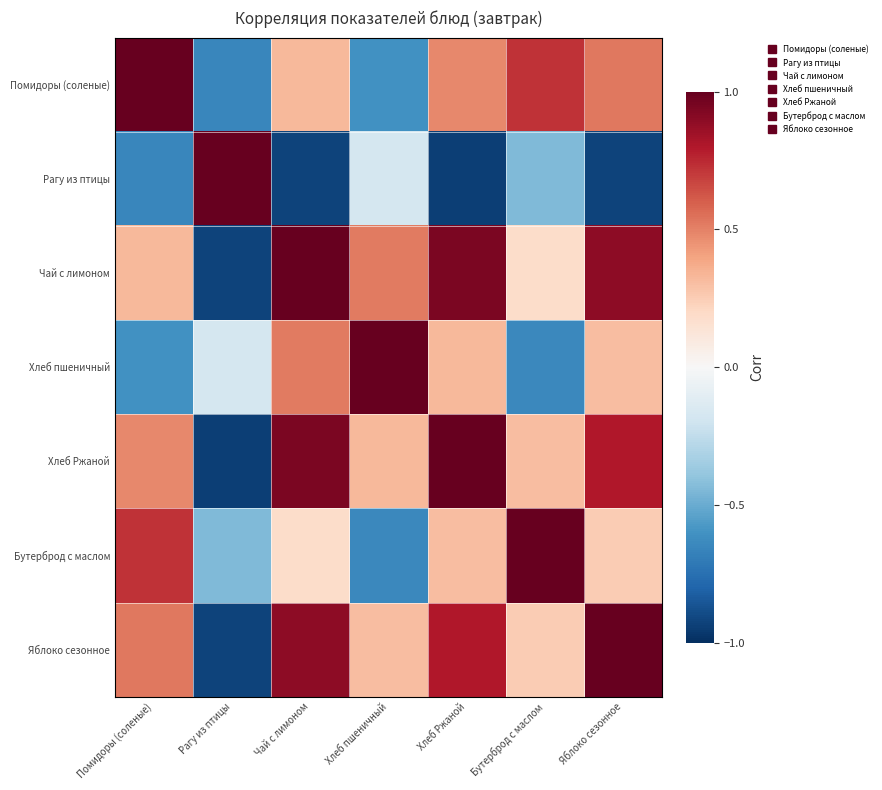

List the series in order of their peak value, highest first.

Помидоры (соленые), Рагу из птицы, Чай с лимоном, Хлеб пшеничный, Хлеб Ржаной, Бутерброд с маслом, Яблоко сезонное